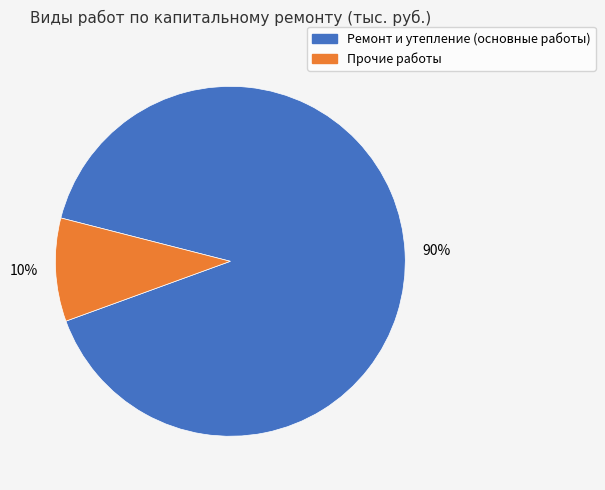

To the nearest percent, what is the average slice percentage?

50%